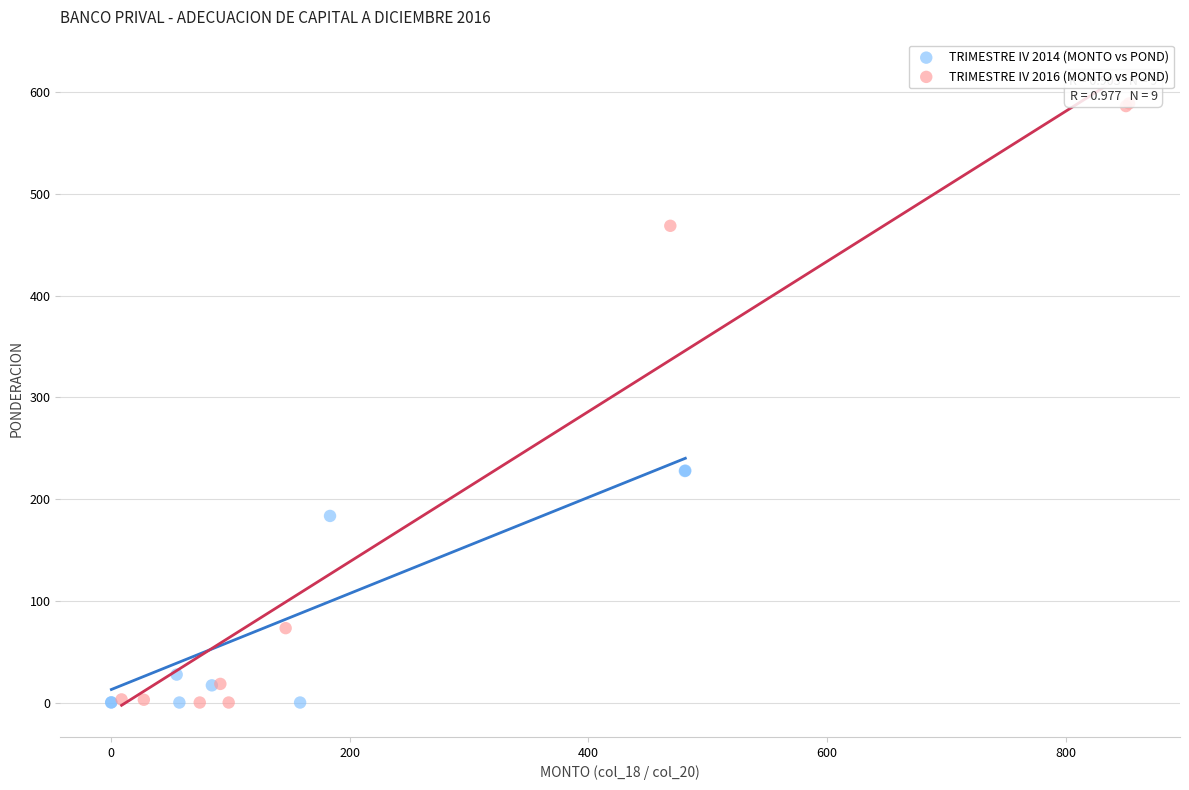

Which series reaches the maximum Y coordinate?

TRIMESTRE IV 2016 (MONTO vs POND)